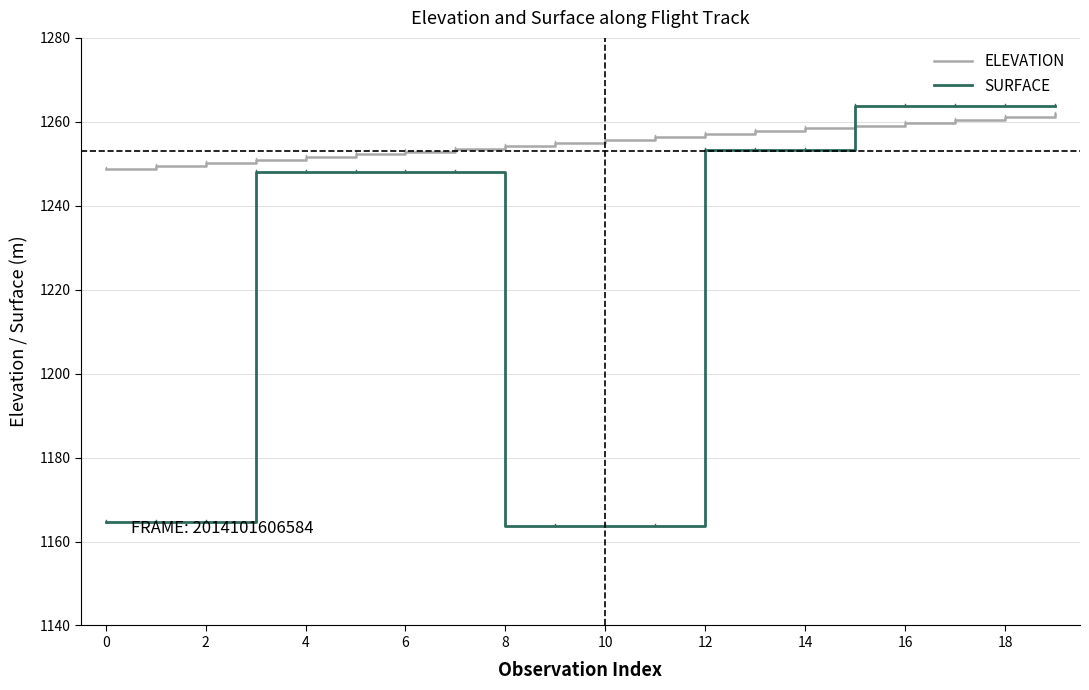

What is the sum of all SURFACE values?

24467.2